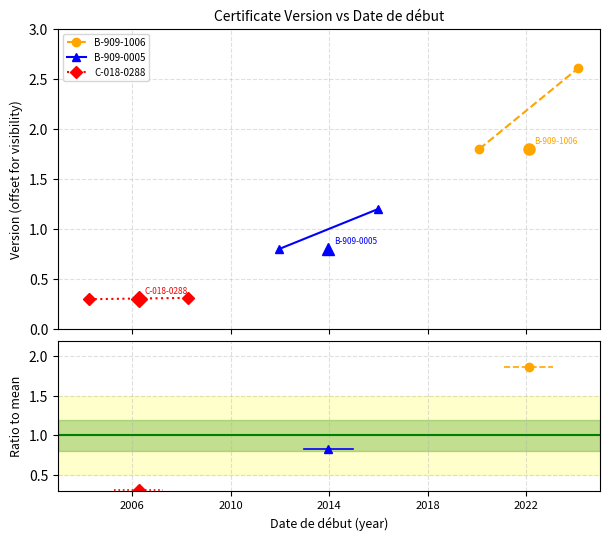

What are all the series names shown in the legend?

B-909-1006, B-909-0005, C-018-0288